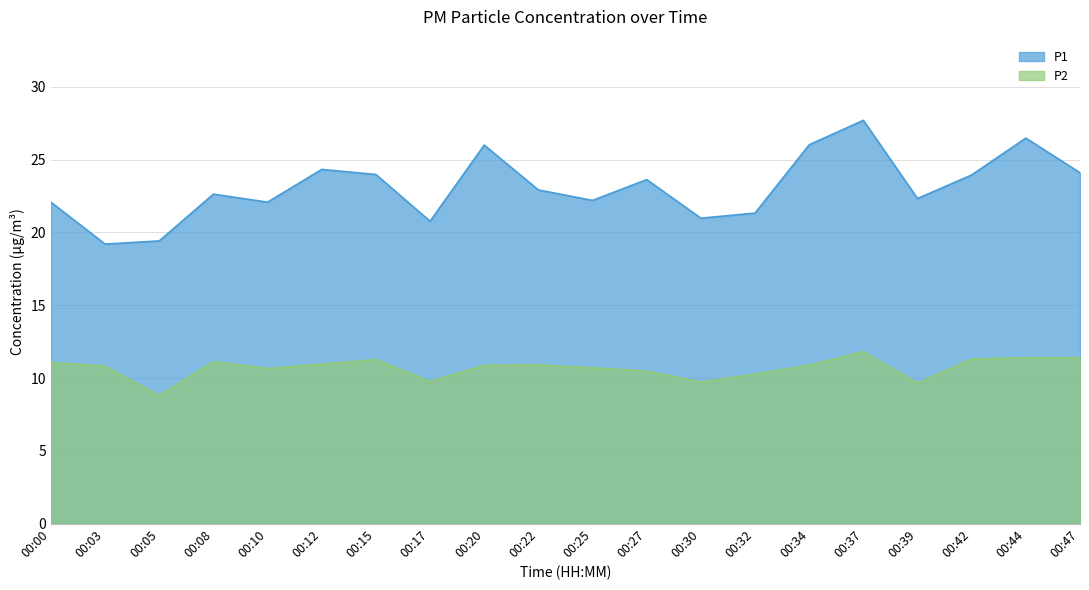

What is the difference between the maximum and minimum values in the P2 series?

3.0